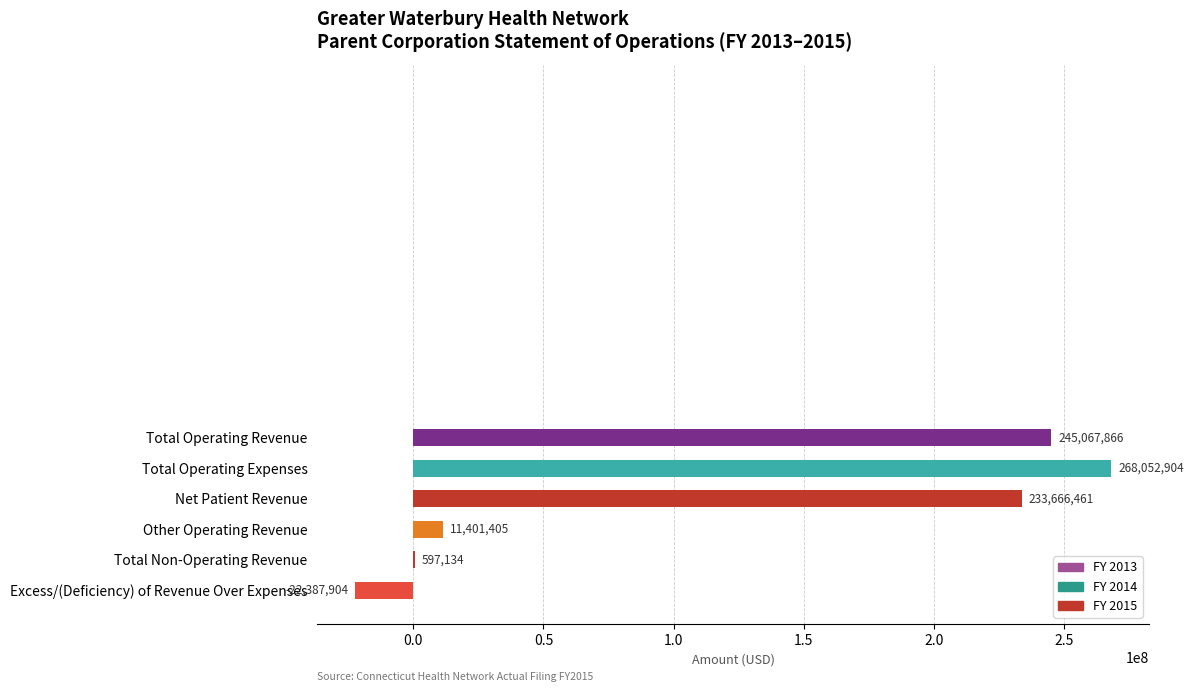

Is it true that the value at Total Operating Revenue is 245067866?

True